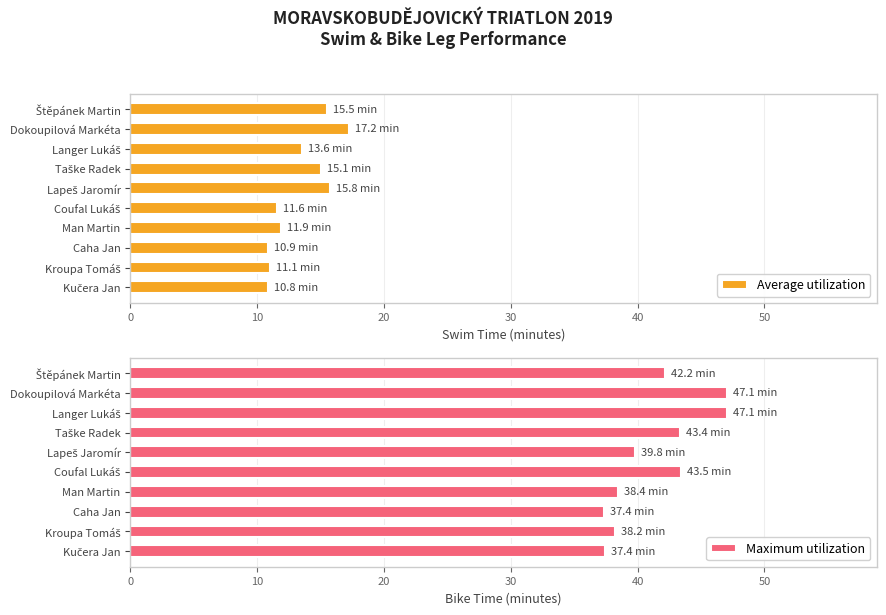

What is the sum of the Maximum utilization values at Dokoupilová Markéta and Man Martin?

85.5